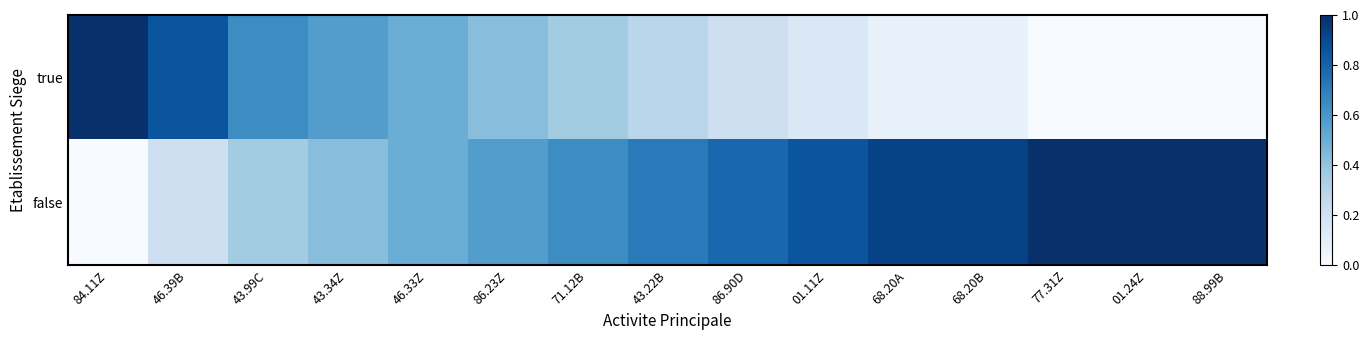

Reading right to left, transcribe all the data shown in this chart.

true: 88.99B=0.0	01.24Z=0.0	77.31Z=0.0	68.20B=0.1	68.20A=0.1	01.11Z=0.1	86.90D=0.2	43.22B=0.3	71.12B=0.4	86.23Z=0.4	46.33Z=0.5	43.34Z=0.6	43.99C=0.6	46.39B=0.9	84.11Z=1.0
false: 88.99B=1.0	01.24Z=1.0	77.31Z=1.0	68.20B=0.9	68.20A=0.9	01.11Z=0.9	86.90D=0.8	43.22B=0.7	71.12B=0.6	86.23Z=0.6	46.33Z=0.5	43.34Z=0.4	43.99C=0.4	46.39B=0.2	84.11Z=0.0